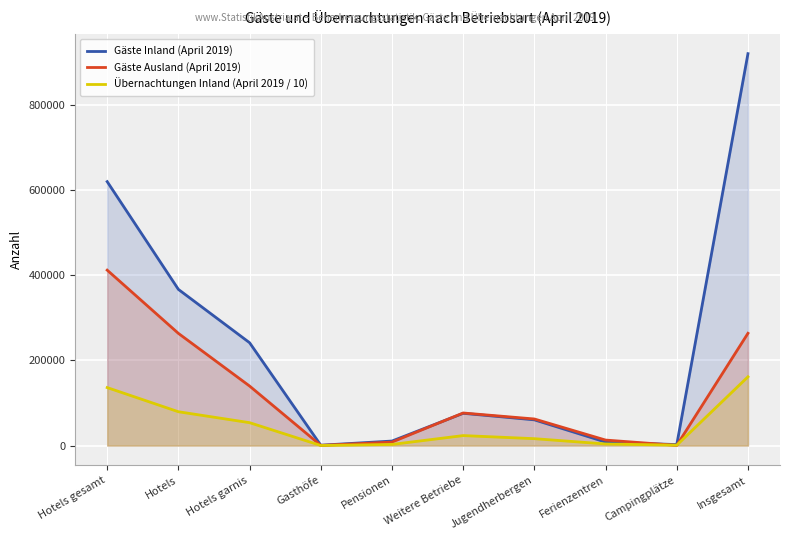

How many times do Gäste Ausland (April 2019) and Gäste Inland (April 2019) cross each other?

2